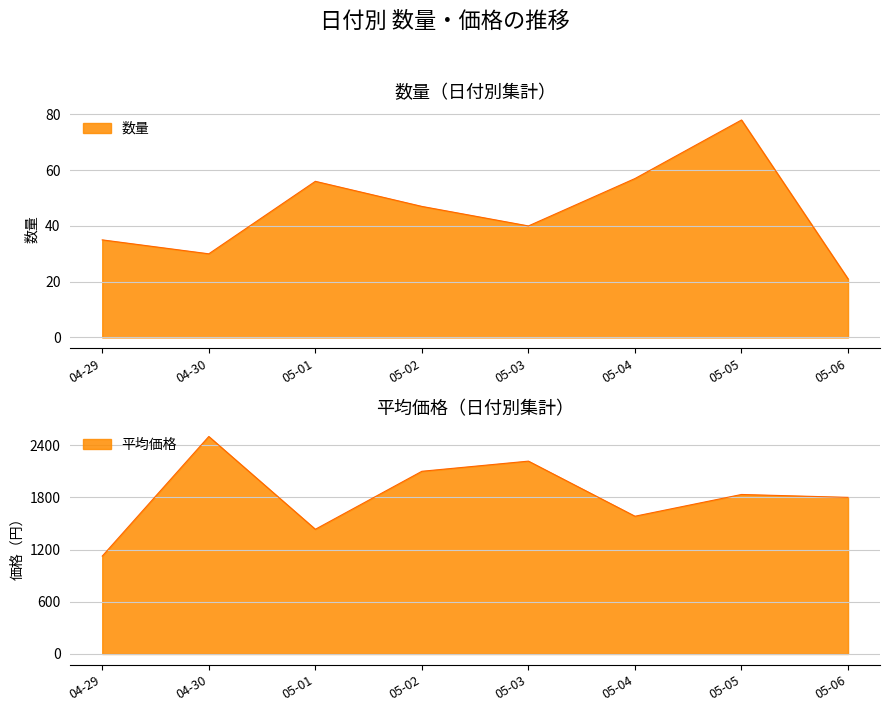

Rank the series by their maximum value, from lowest to highest.

数量, 価格